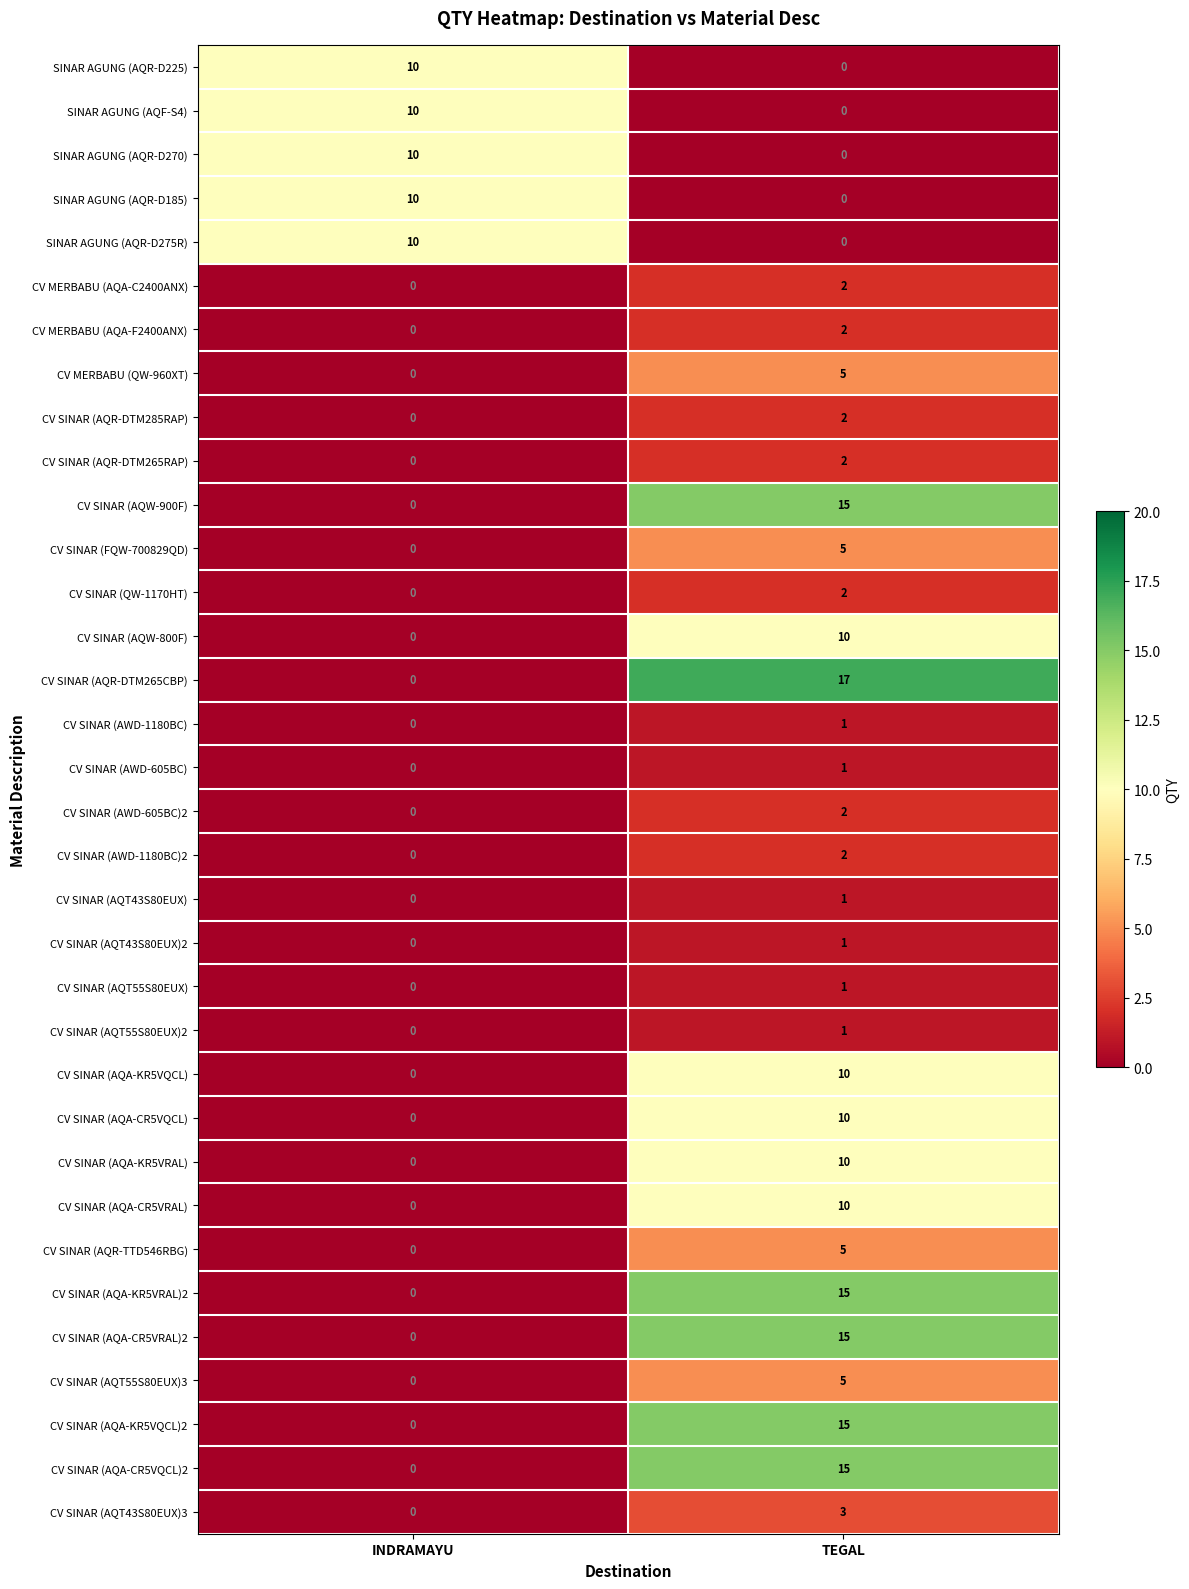

Which series changed the most between INDRAMAYU and TEGAL?

CV SINAR (AQR-DTM265CBP)